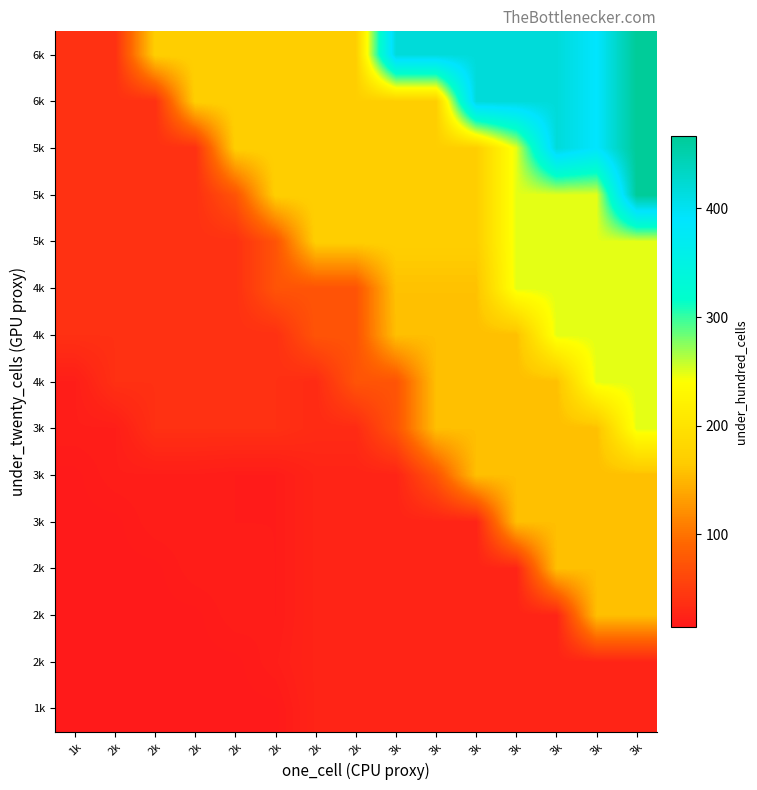

What is the difference between the highest and lowest values at 2k?

23.0